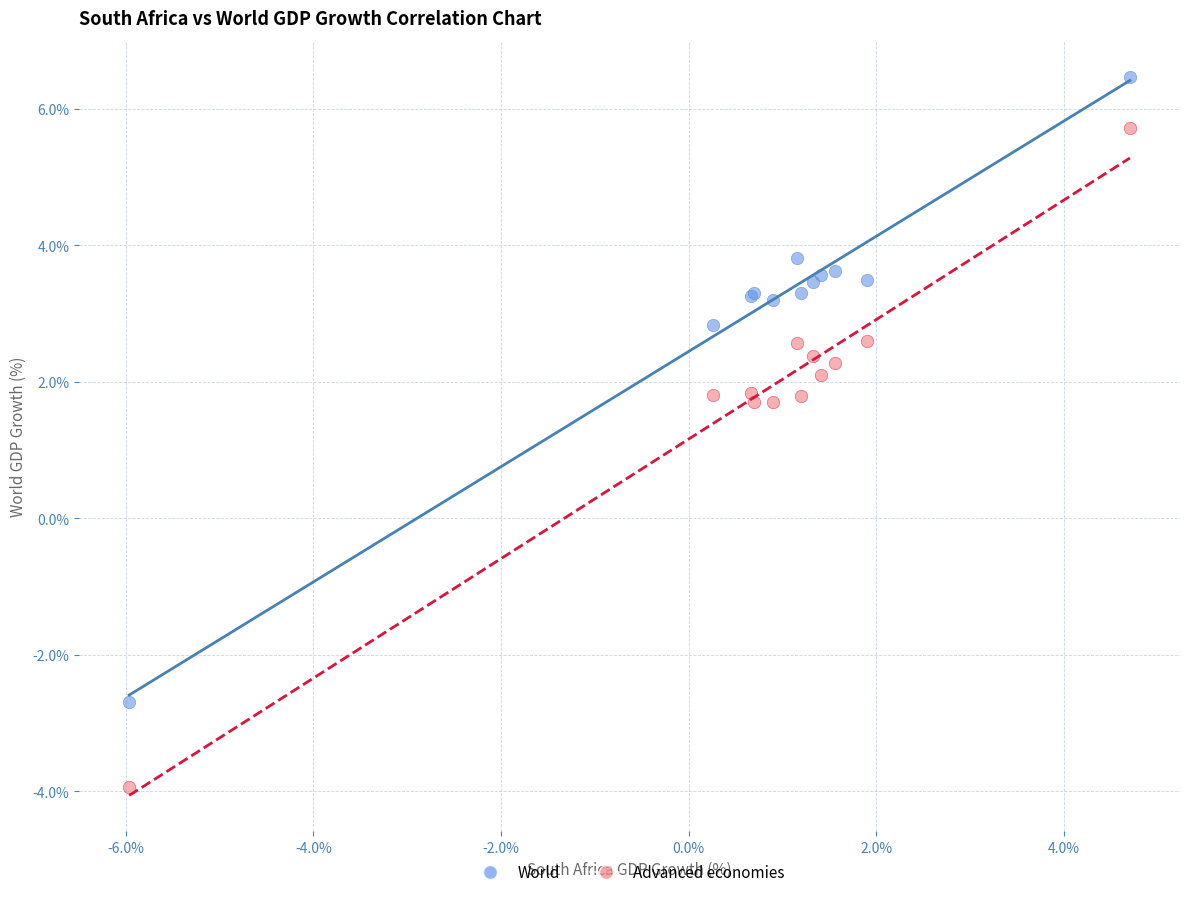

What is the X range (max minus min) for the scatter plot?

10.7